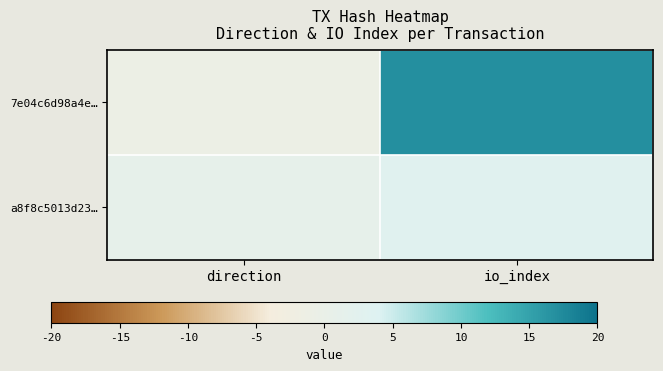

Which series changed the most between direction and io_index?

7e04c6d98a4e…